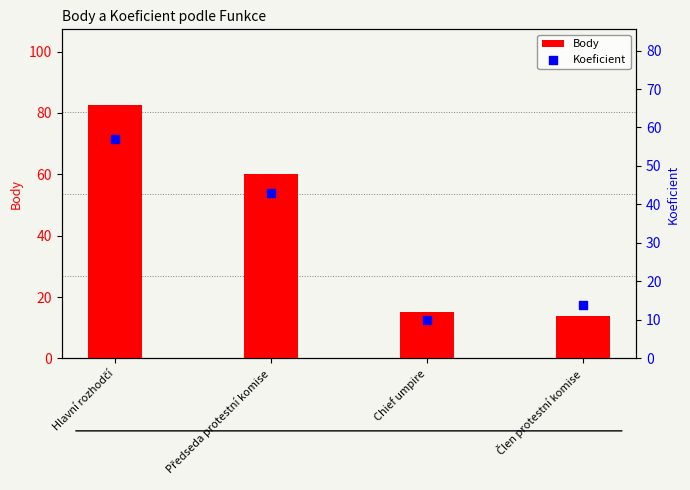

Which series has the largest total across all categories?

Body